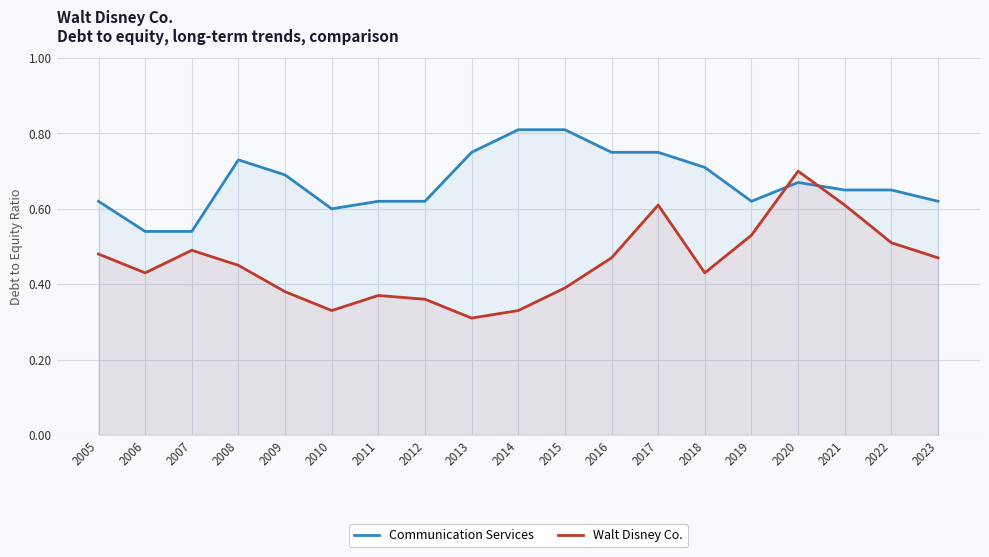

What is the average value of the Communication Services series?

0.7